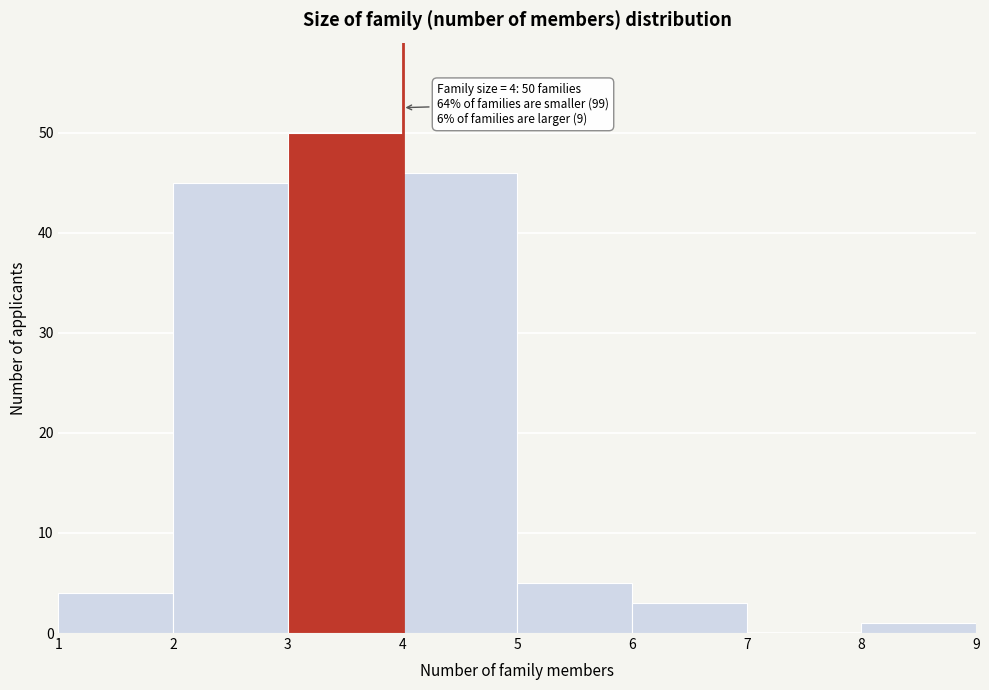

Which range on the x-axis has the tallest bar?

3 to 4